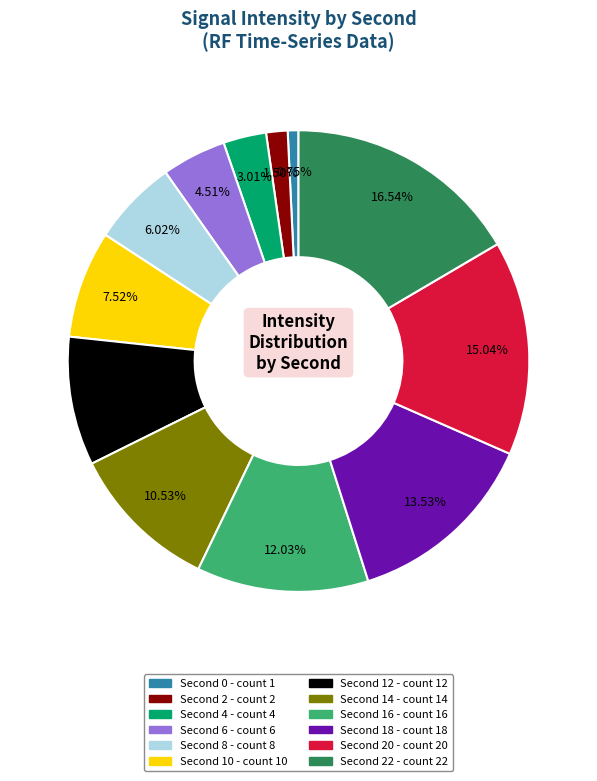

Count the number of slices in the pie.

12